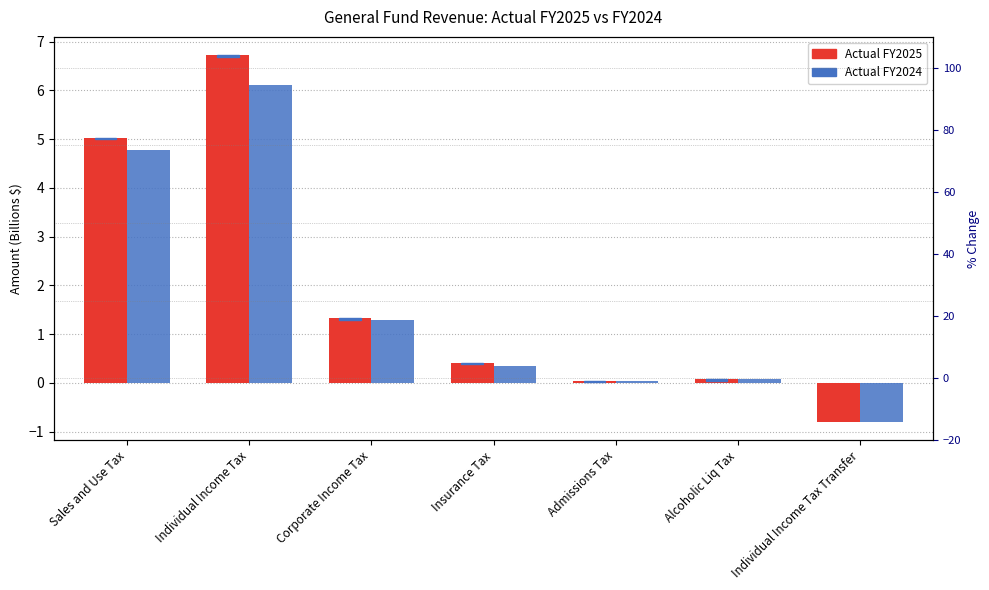

What is the average value of the Actual FY2025 series?

1.8